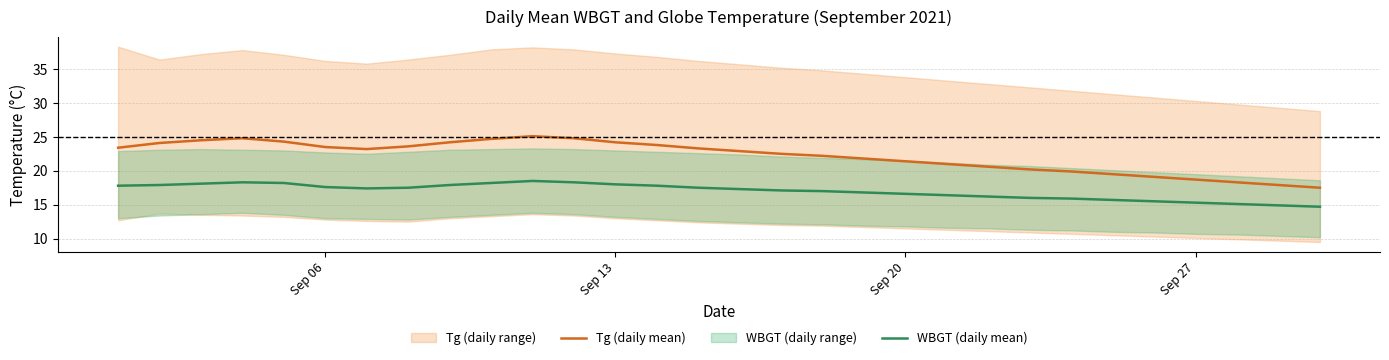

True or false: Tg (daily mean) and WBGT (daily mean) intersect in this chart.

False